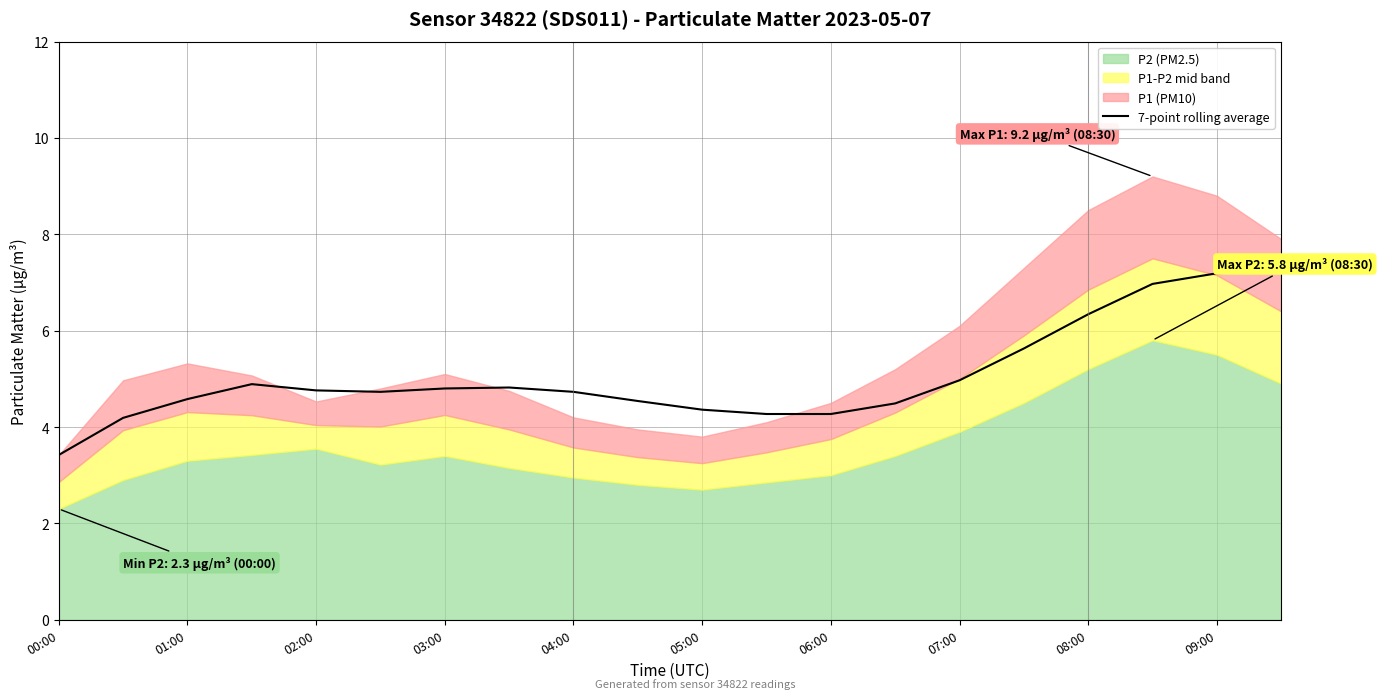

At which label does 7-point rolling average reach its minimum?

00:00